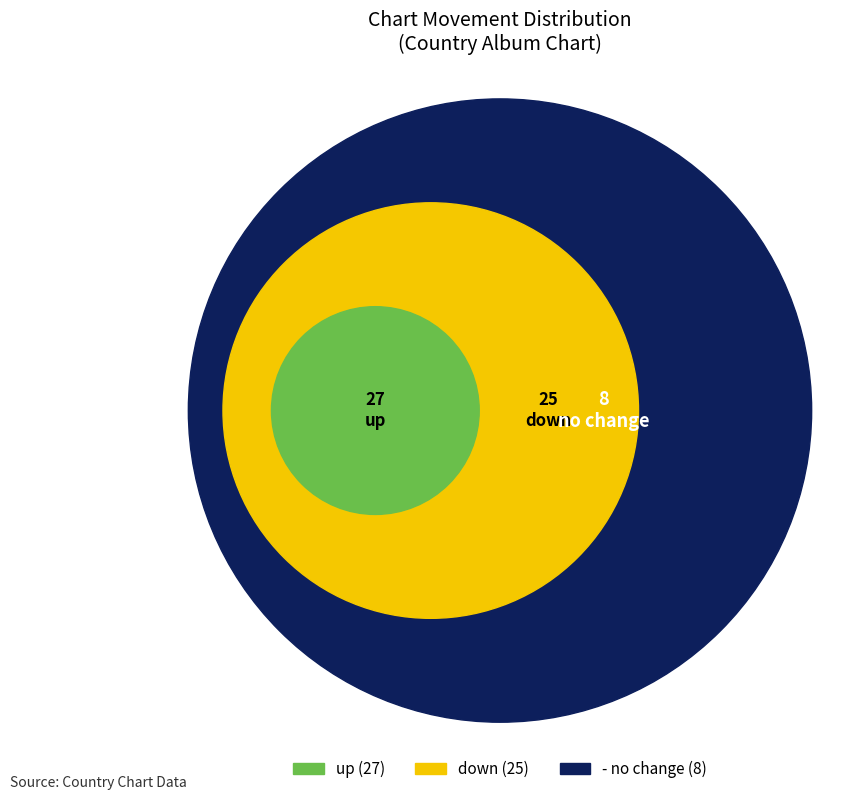

To the nearest percent, what percentage of the pie is up?

45%